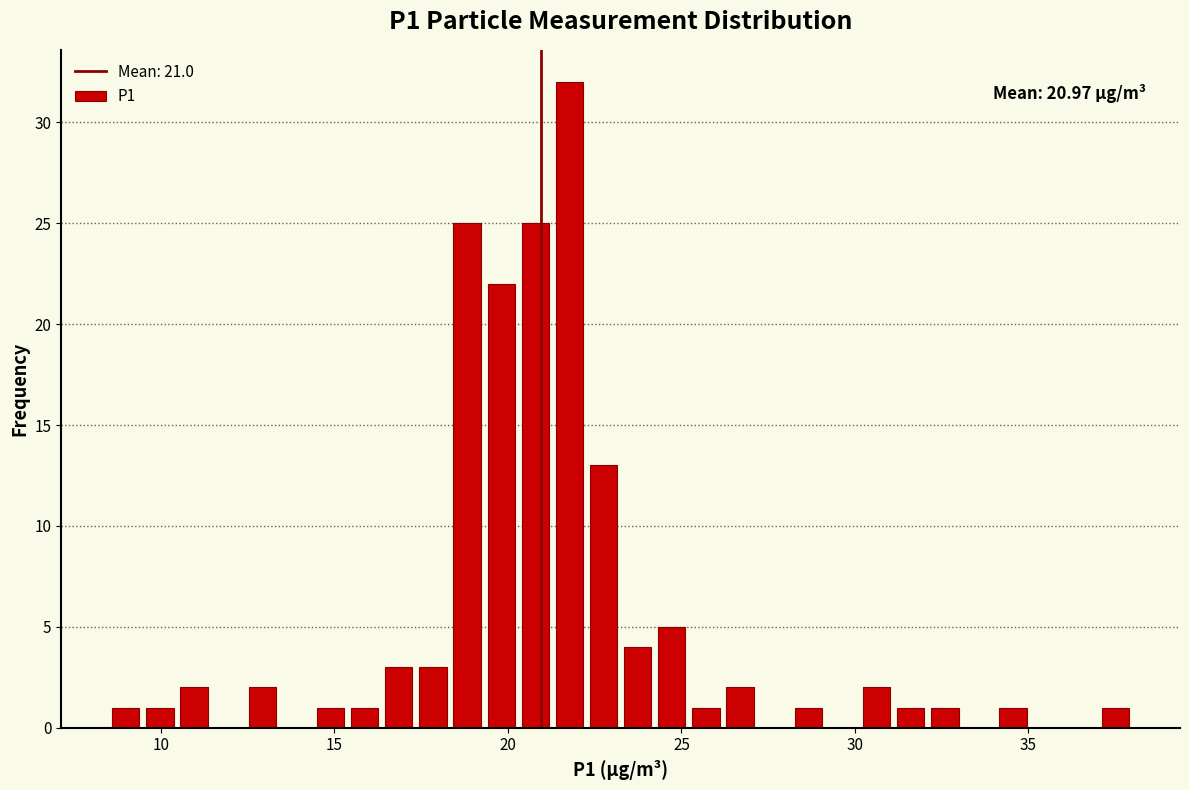

Around what value on the x-axis is the tallest bar? Give the approximate position of its centre, as read against the axis.

22.0